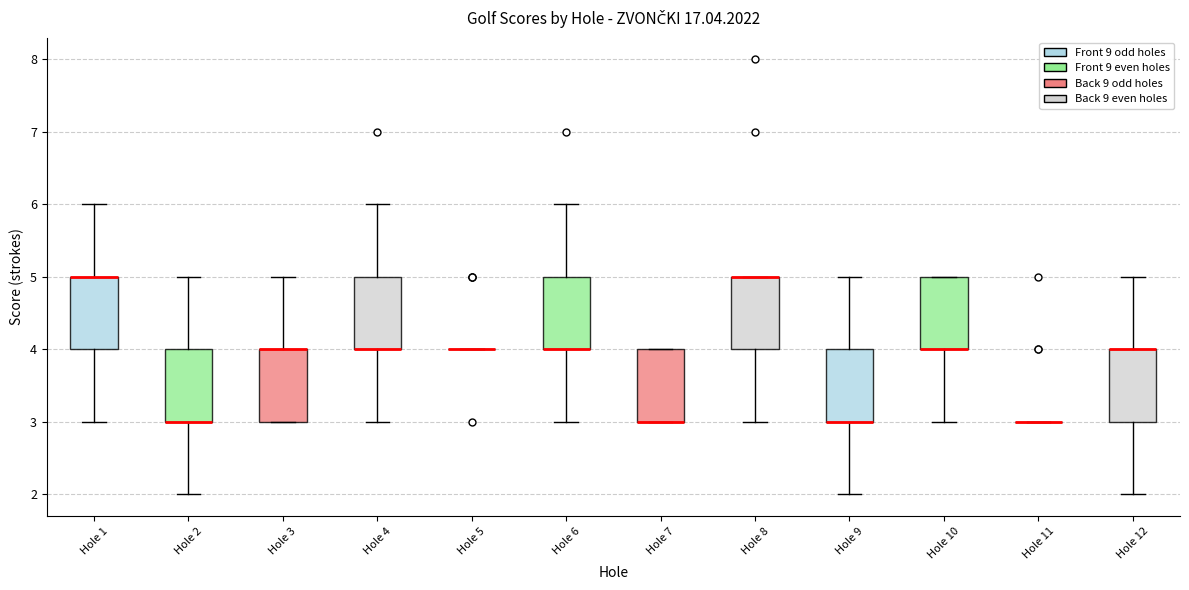

Reading left to right, transcribe this box plot: for each box, give where its median line is, the range the box spans, and where its two whiskers end, as read against the y-axis. The values are not printed on the chart, so give them approximately, as read against the axis.

Hole 1: median 5 (drawn on the box's upper edge), box 4 to 5, whiskers 3 to 6
Hole 2: median 3 (drawn on the box's lower edge), box 3 to 4, whiskers 2 to 5
Hole 3: median 4 (drawn on the box's upper edge), box 3 to 4, whiskers 3 to 5
Hole 4: median 4 (drawn on the box's lower edge), box 4 to 5, whiskers 3 to 6
Hole 5: box collapsed to a line at 4, whiskers 4 to 4
Hole 6: median 4 (drawn on the box's lower edge), box 4 to 5, whiskers 3 to 6
Hole 7: median 3 (drawn on the box's lower edge), box 3 to 4, whiskers 3 to 4
Hole 8: median 5 (drawn on the box's upper edge), box 4 to 5, whiskers 3 to 5
Hole 9: median 3 (drawn on the box's lower edge), box 3 to 4, whiskers 2 to 5
Hole 10: median 4 (drawn on the box's lower edge), box 4 to 5, whiskers 3 to 5
Hole 11: box collapsed to a line at 3, whiskers 3 to 3
Hole 12: median 4 (drawn on the box's upper edge), box 3 to 4, whiskers 2 to 5